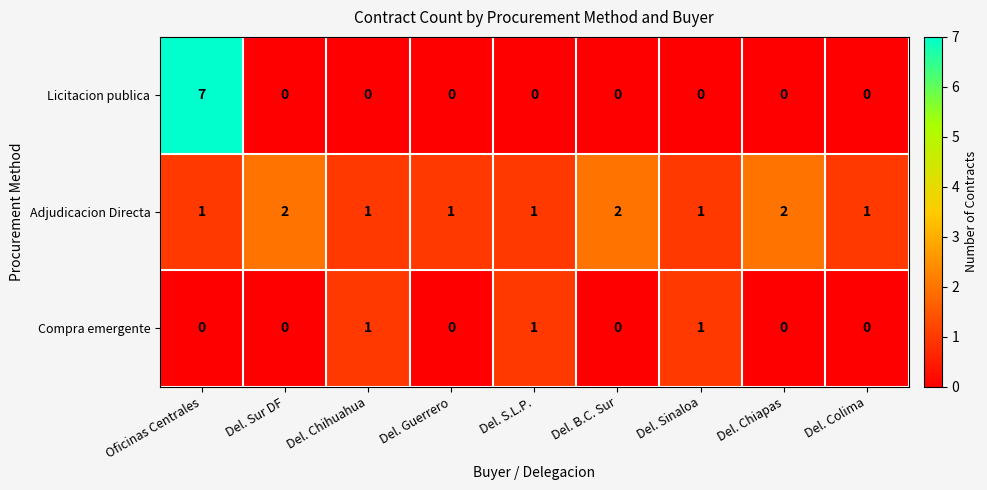

The Adjudicacion Directa series shows 2 at Del. Chiapas. True or false?

True